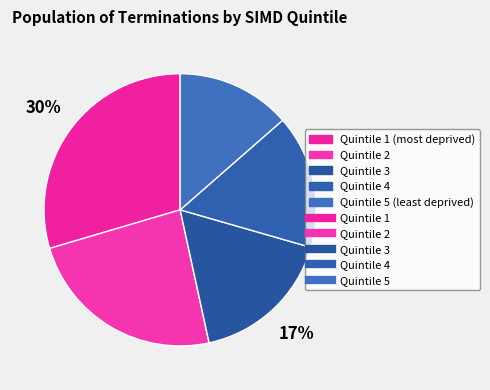

Does any single category account for the majority?

No